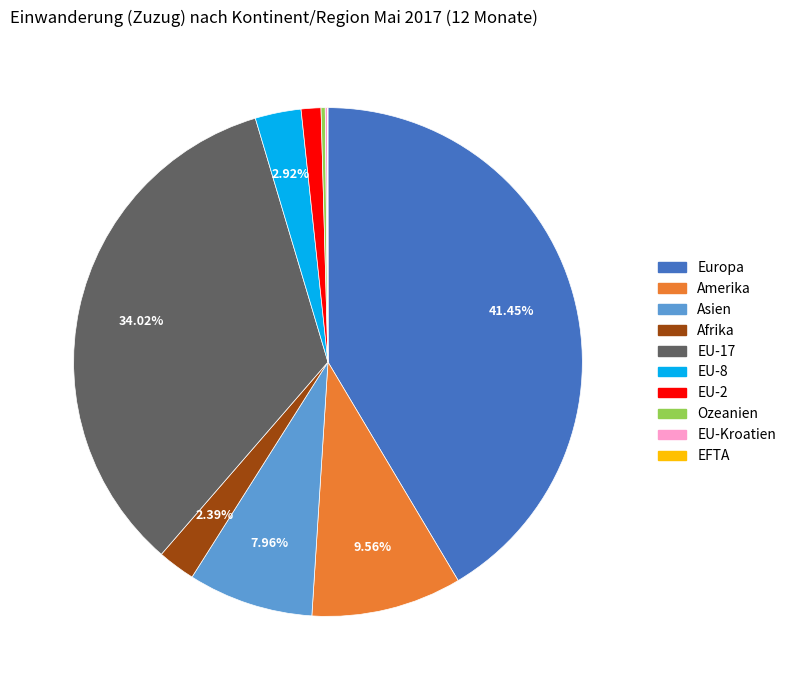

Which slice is the largest?

Europa